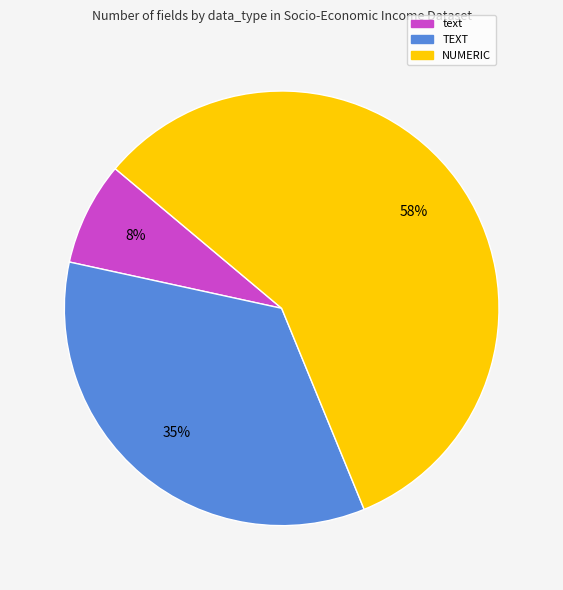

To the nearest percent, what percentage of the pie is text?

8%